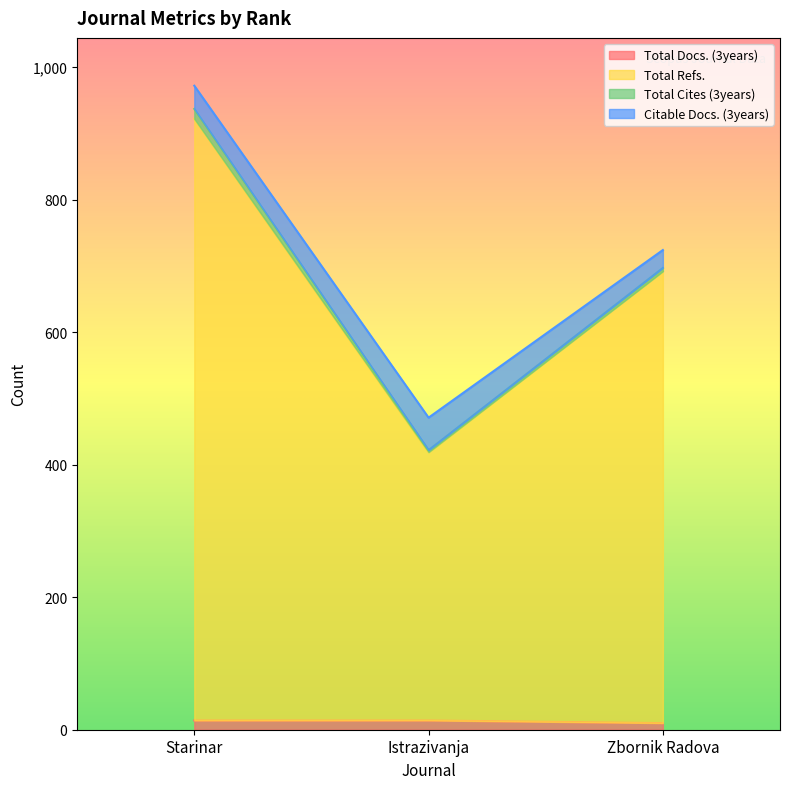

What is the highest value of the Total Refs. series?

922